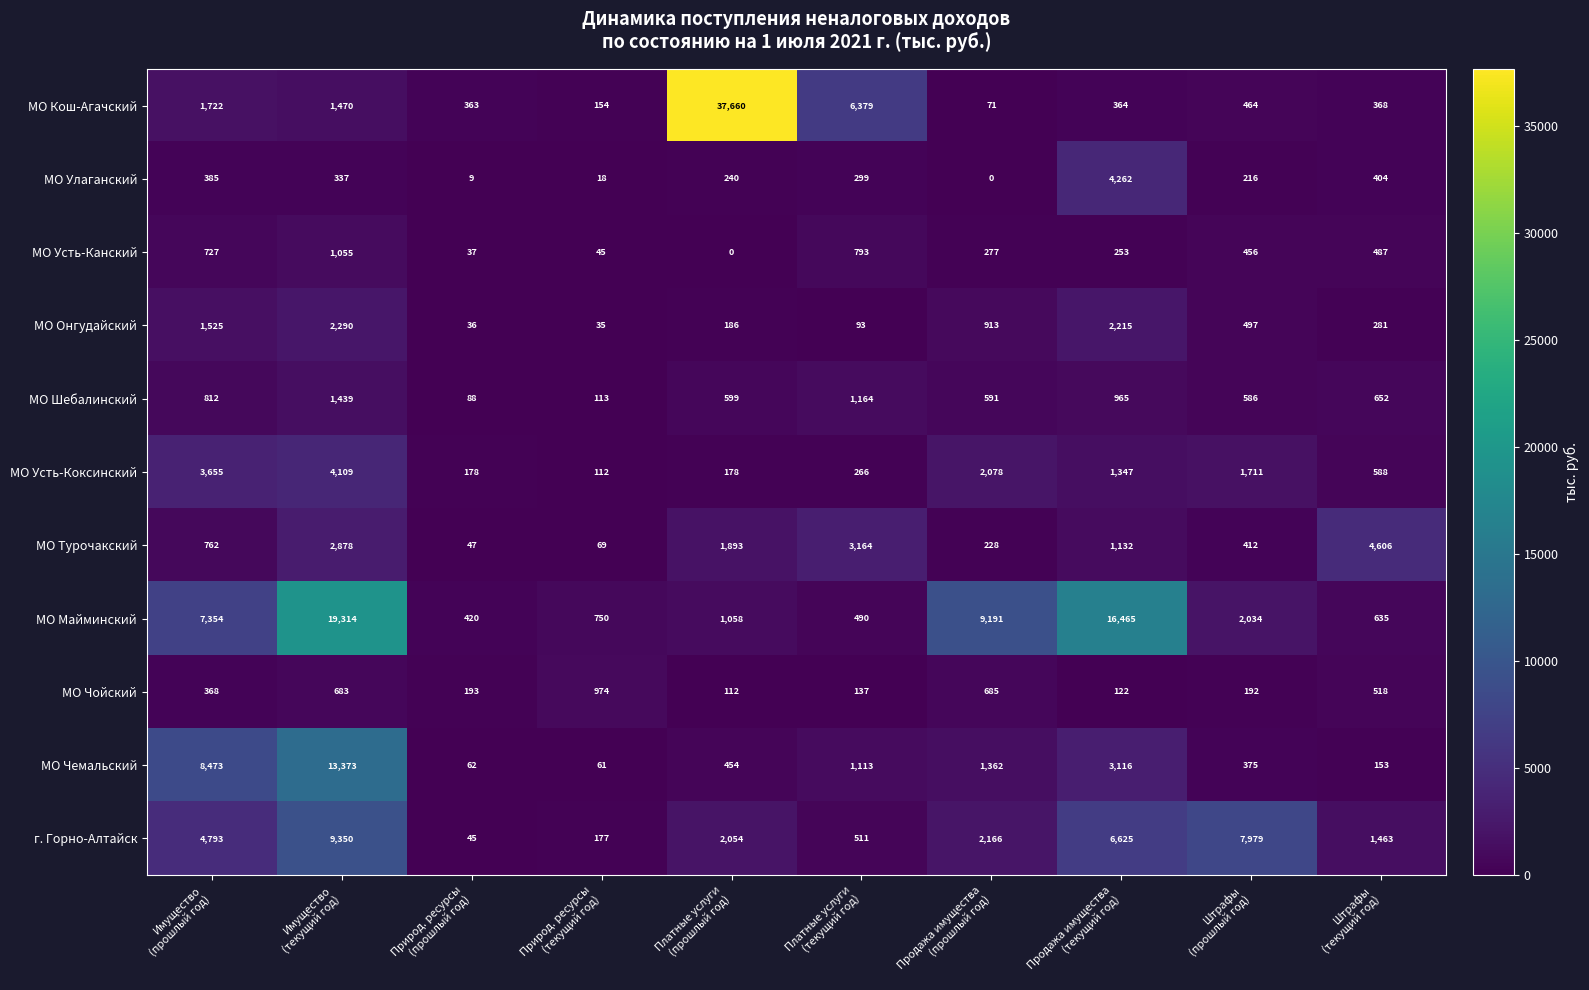

Which series has the largest range (max minus min)?

МО Кош-Агачский